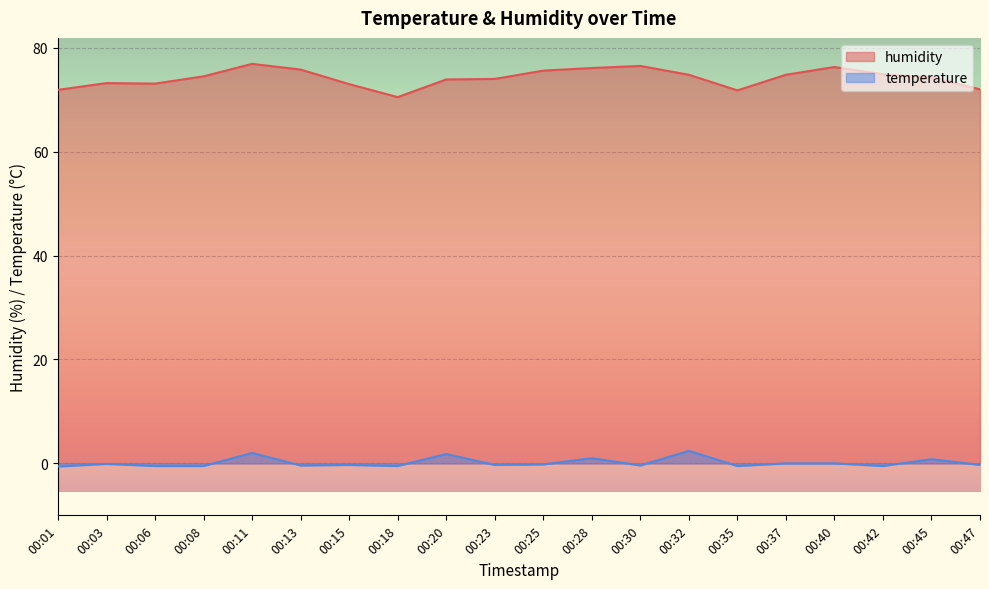

Reading left to right, extract all data points from this chart.

humidity: 00:01=71.9	00:03=73.2	00:06=73.1	00:08=74.5	00:11=76.9	00:13=75.8	00:15=73.0	00:18=70.5	00:20=73.9	00:23=74.0	00:25=75.6	00:28=76.1	00:30=76.5	00:32=74.8	00:35=71.8	00:37=74.8	00:40=76.3	00:42=74.9	00:45=74.3	00:47=72.0
temperature: 00:01=-0.6	00:03=-0.1	00:06=-0.5	00:08=-0.5	00:11=2.0	00:13=-0.4	00:15=-0.3	00:18=-0.5	00:20=1.8	00:23=-0.3	00:25=-0.2	00:28=1.0	00:30=-0.4	00:32=2.4	00:35=-0.5	00:37=0.0	00:40=0.0	00:42=-0.5	00:45=0.8	00:47=-0.3